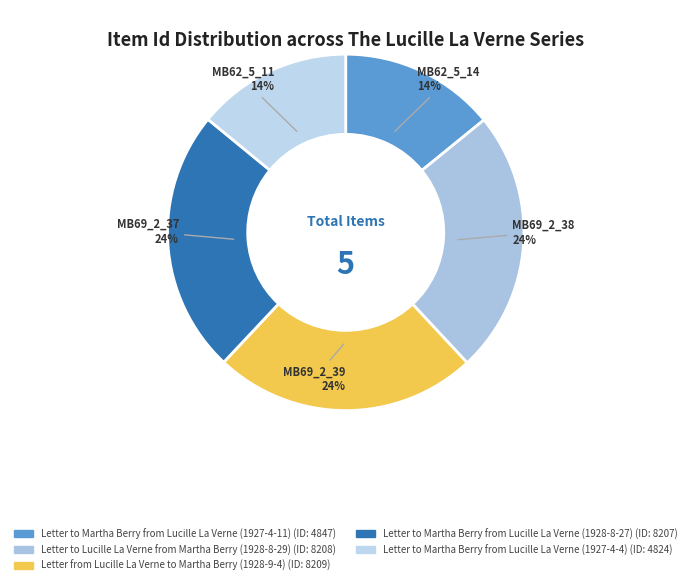

How many segments does this pie chart have?

5